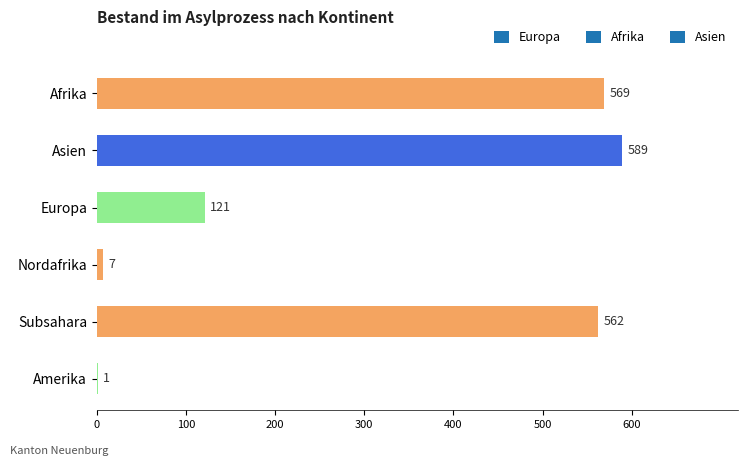

How many series are shown in this chart?

1